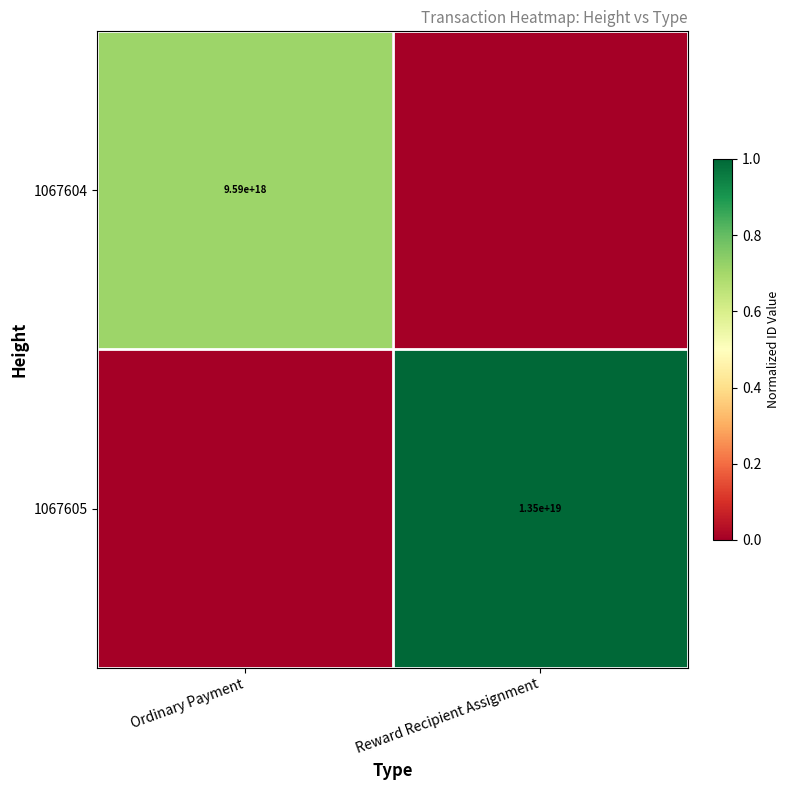

The 1067604 series shows 9590000000000000000 at Ordinary Payment. True or false?

True